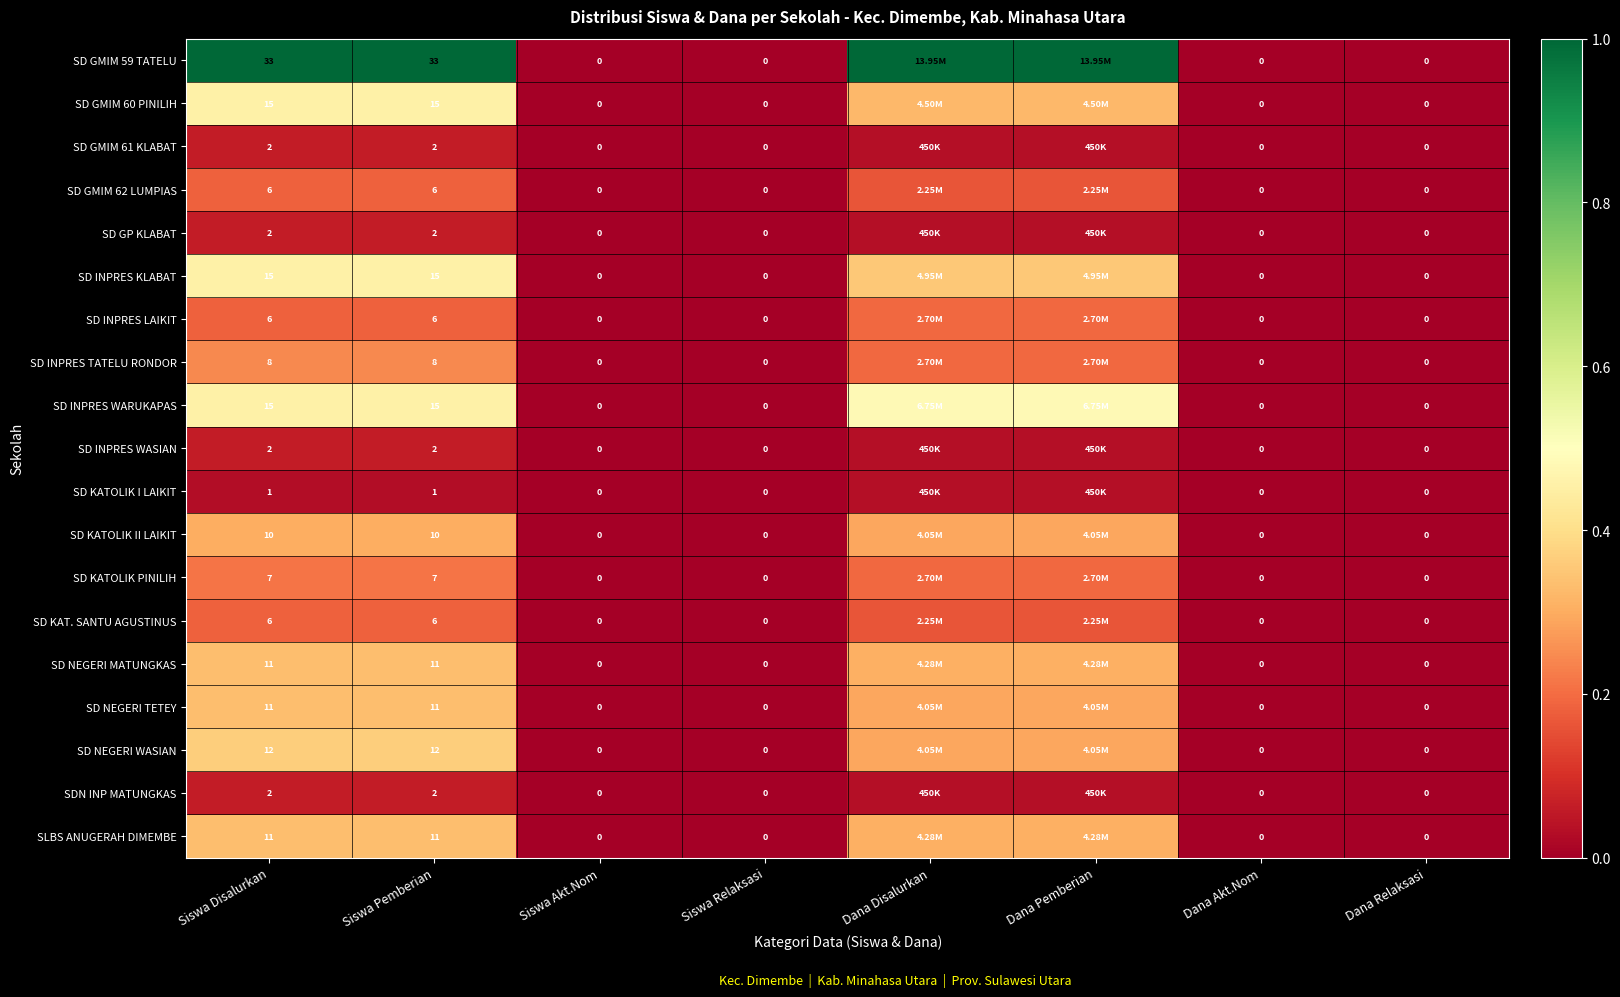

Is the value of SD GMIM 61 KLABAT at Siswa Disalurkan greater than the value of SD GMIM 59 TATELU at Dana Akt.Nom?

Yes